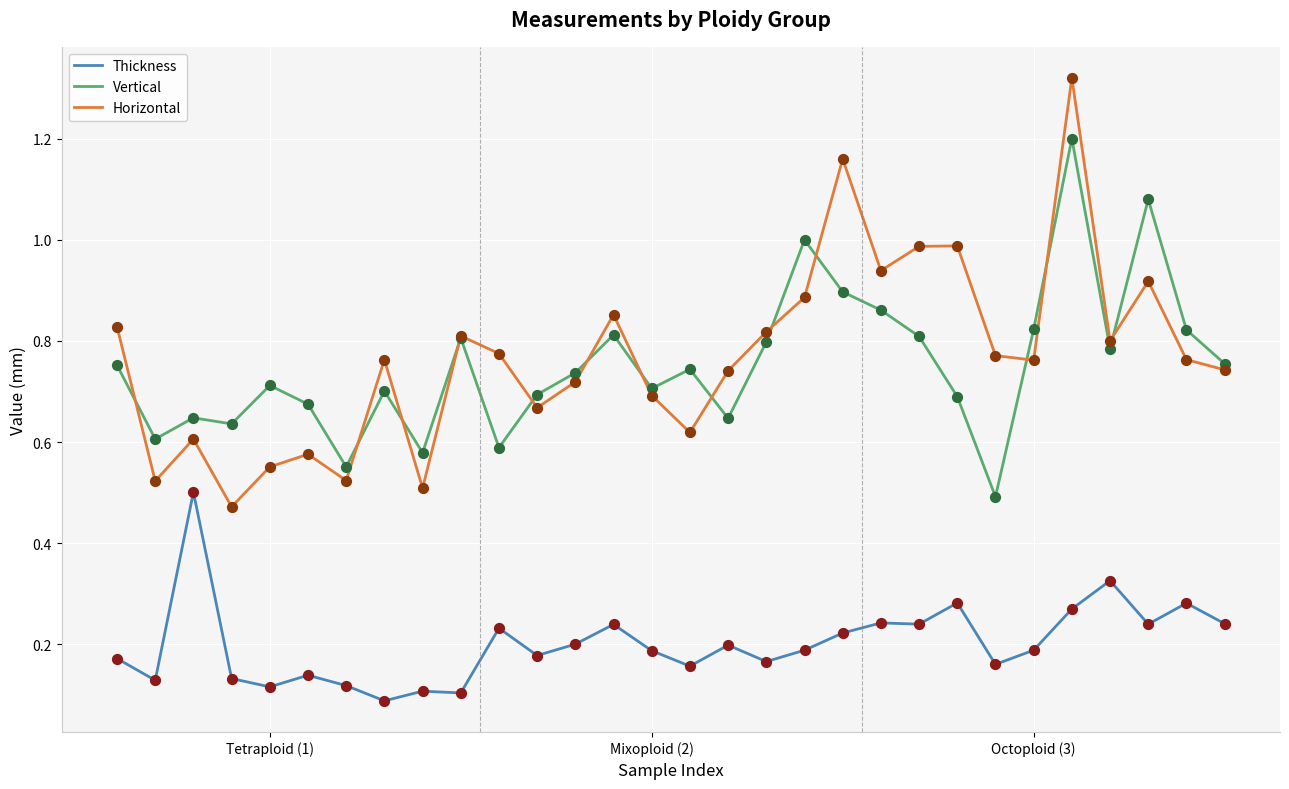

Which series has the widest spread of values?

Horizontal